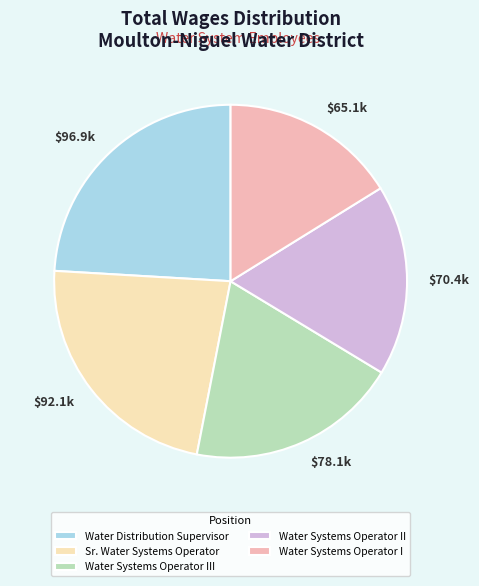

What is the ratio of the value at Water Systems Operator III to the value at Sr. Water Systems Operator?

0.8